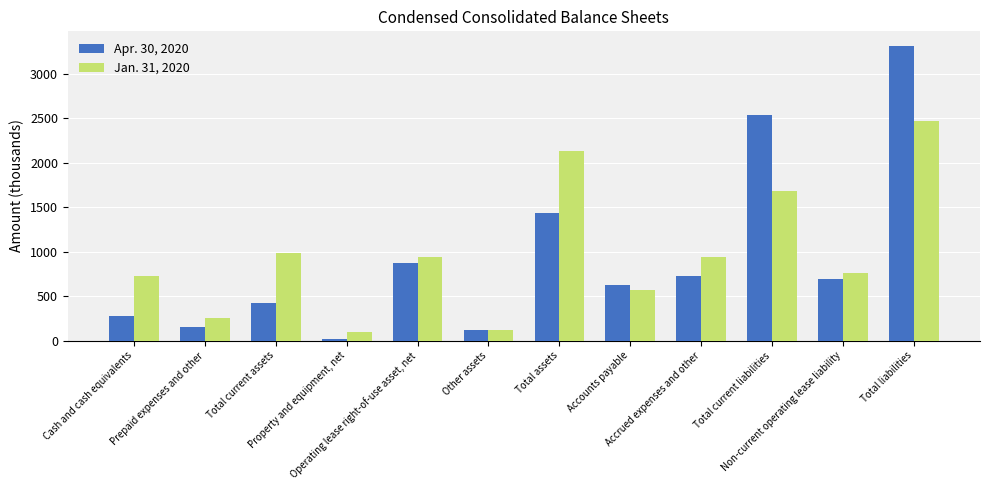

What position from the left is Accounts payable?

8